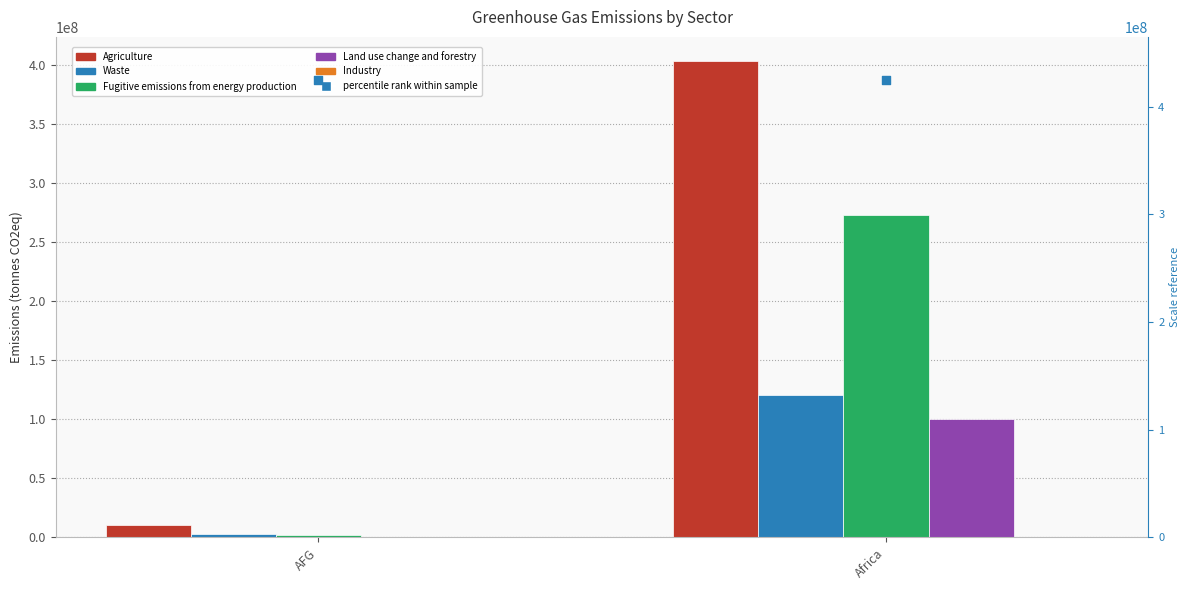

At which category is the sum across all series the highest?

Africa